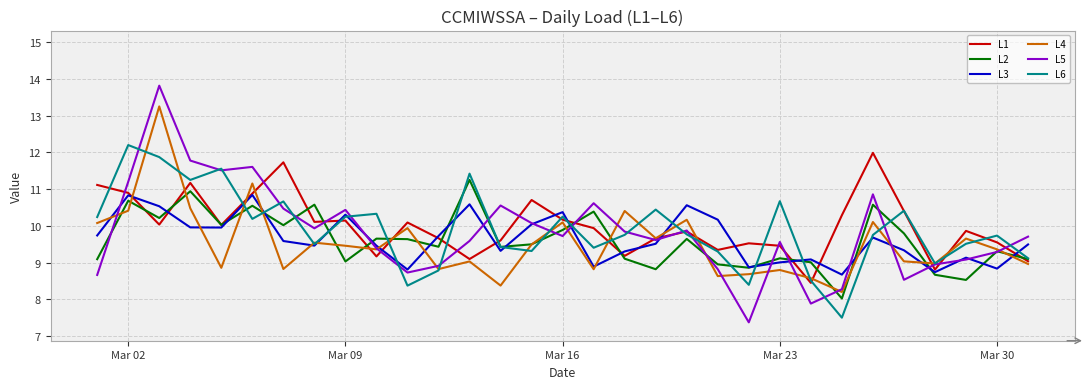

What is the greatest value displayed?

13.8